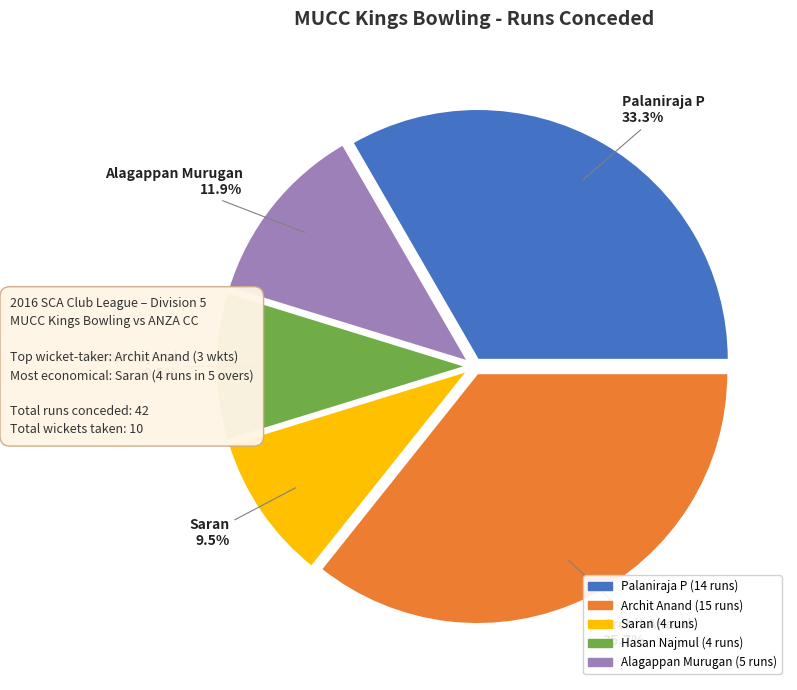

Does any single category account for the majority?

No